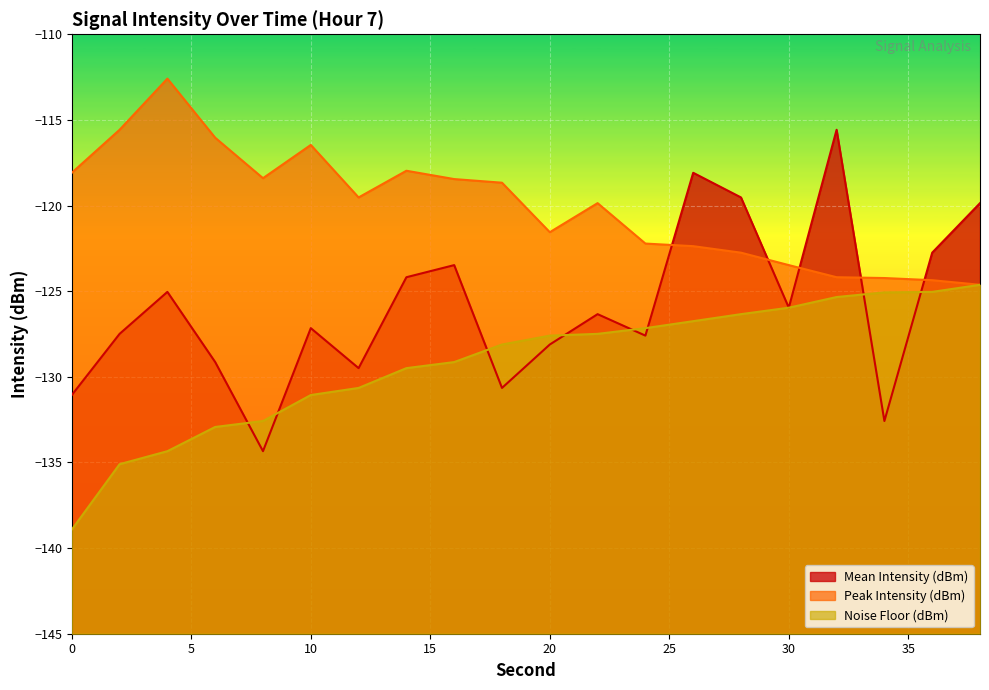

At which category does Mean Intensity (dBm) reach its first local valley?

8